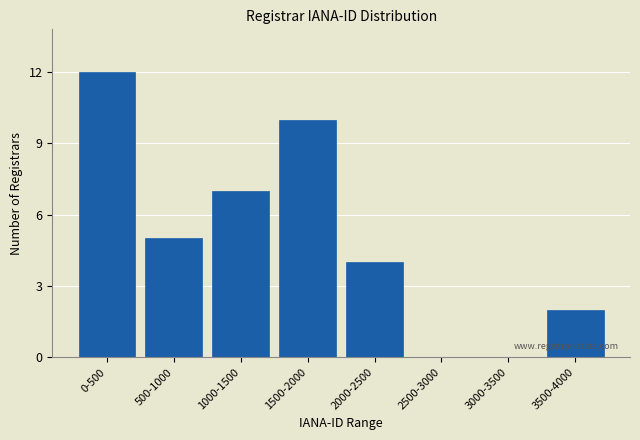

Reading left to right, transcribe all the data shown in this chart.

0-500=12	500-1000=5	1000-1500=7	1500-2000=10	2000-2500=4	2500-3000=0	3000-3500=0	3500-4000=2